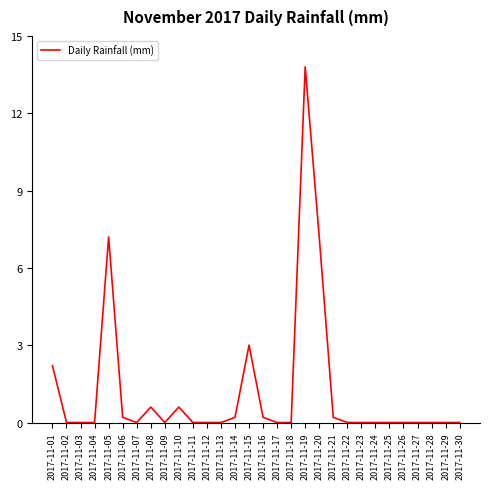

Is this an area chart (filled region under the line)?

No